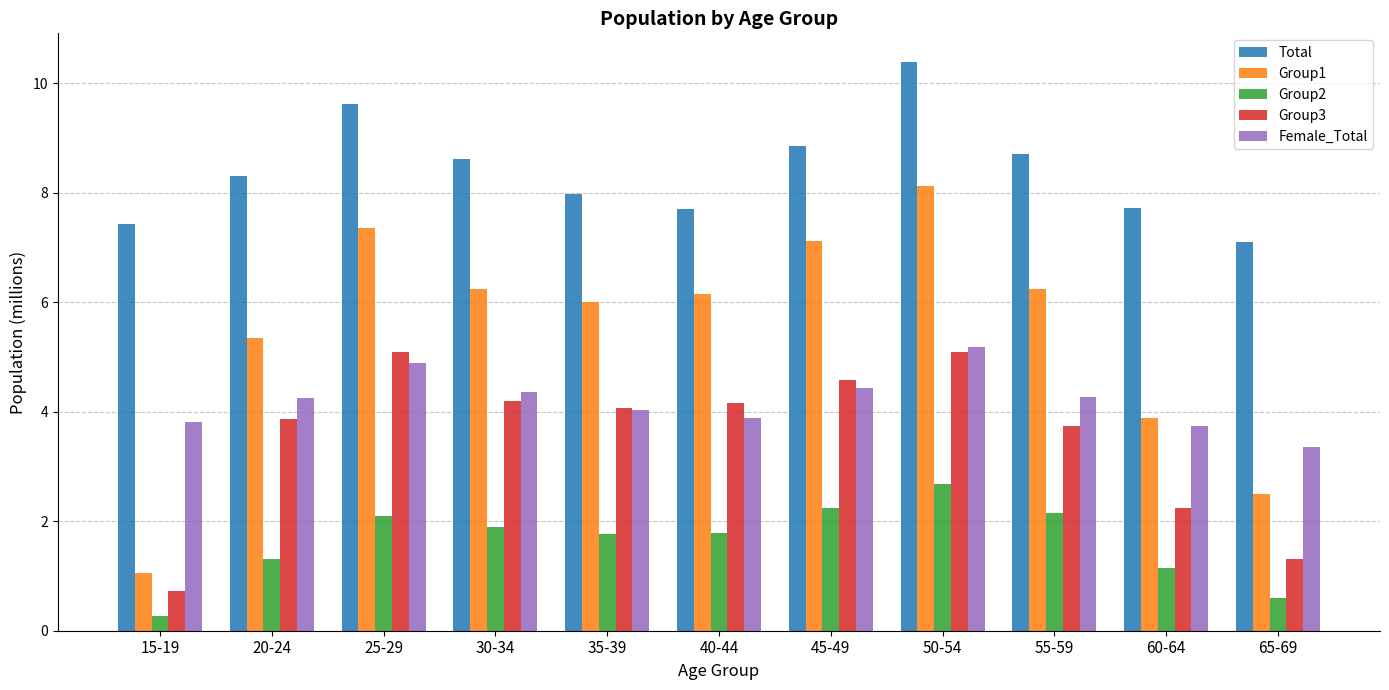

What is the difference between the highest and lowest values at 55-59?

6.5